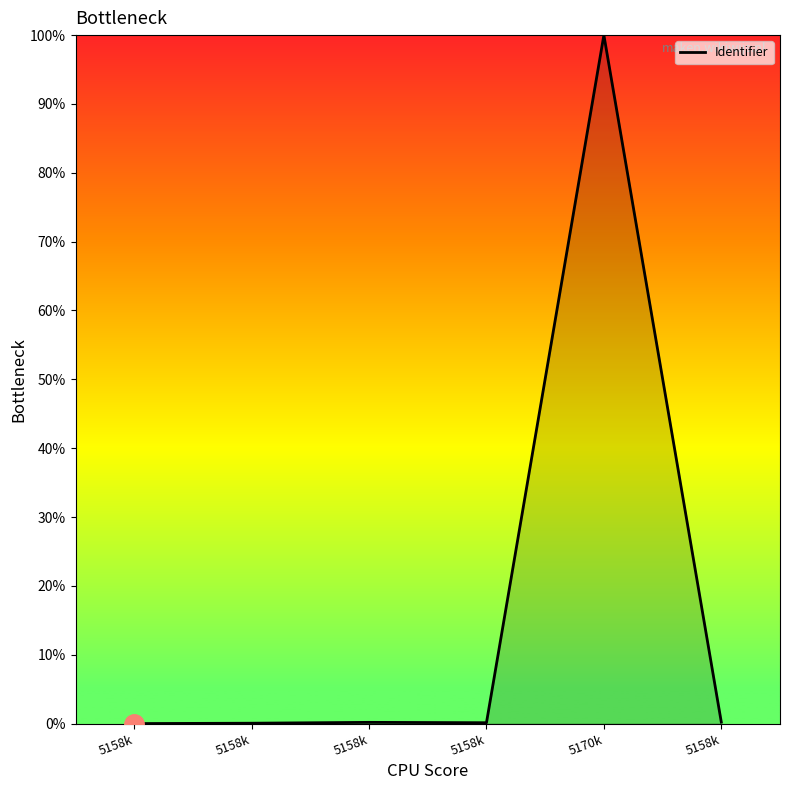

True or false: there are more than 2 points higher than both neighbors.

False